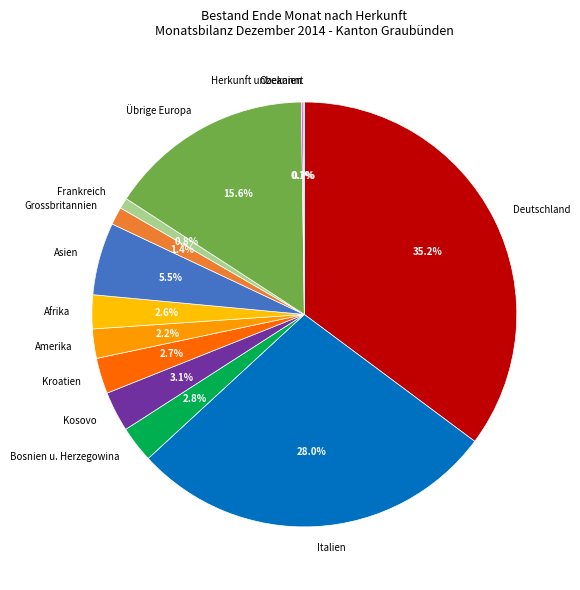

To the nearest percent, what is the combined percentage of Übrige Europa and Bosnien u. Herzegowina?

18%